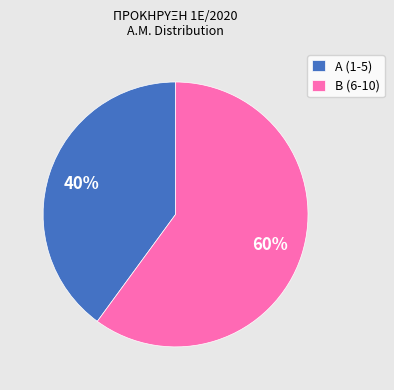

Which category has the smallest portion of the pie?

Α (1-5)